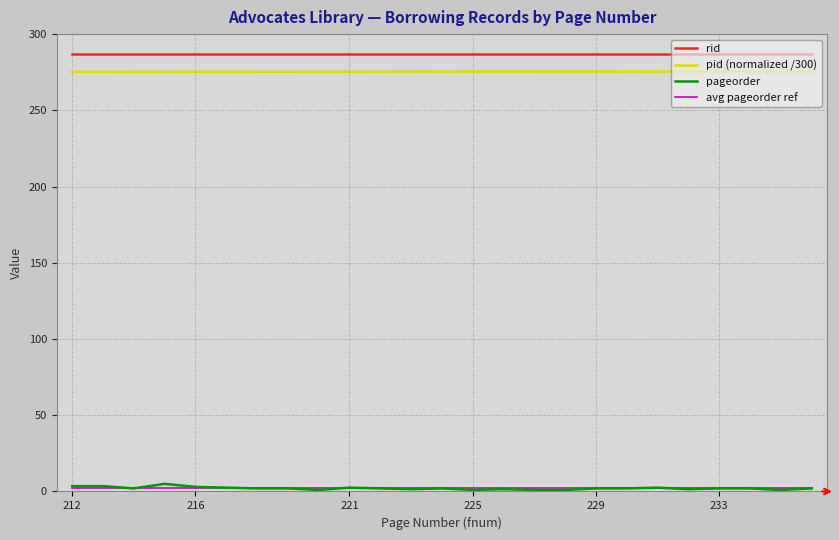

How many categories are shown in the chart?

24